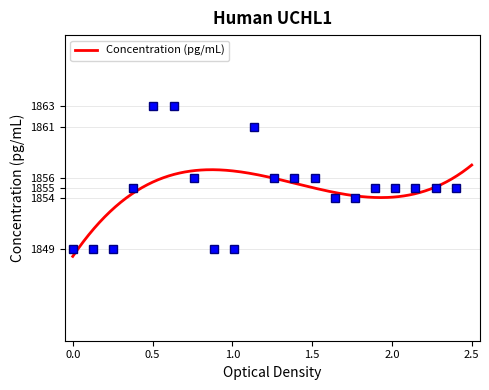

What is the maximum value for Concentration (pg/mL)?

1857.2